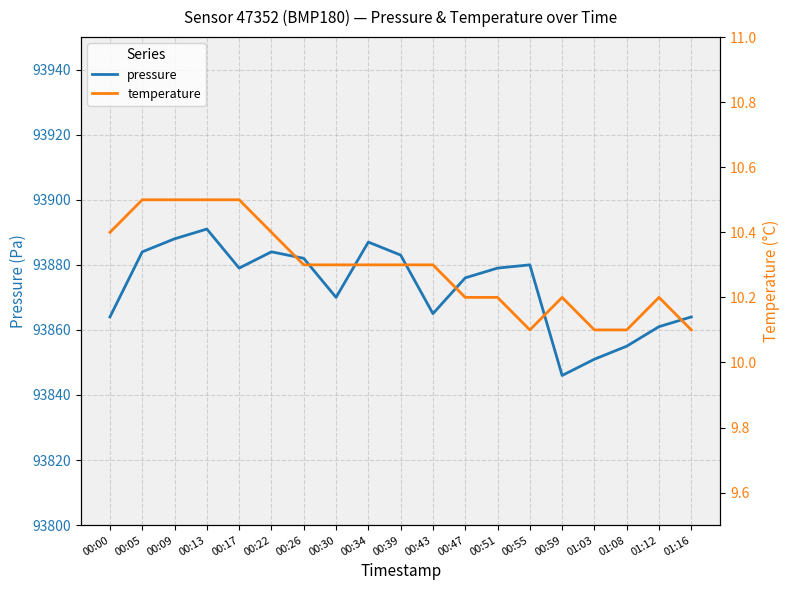

What is the maximum value for pressure?

93891